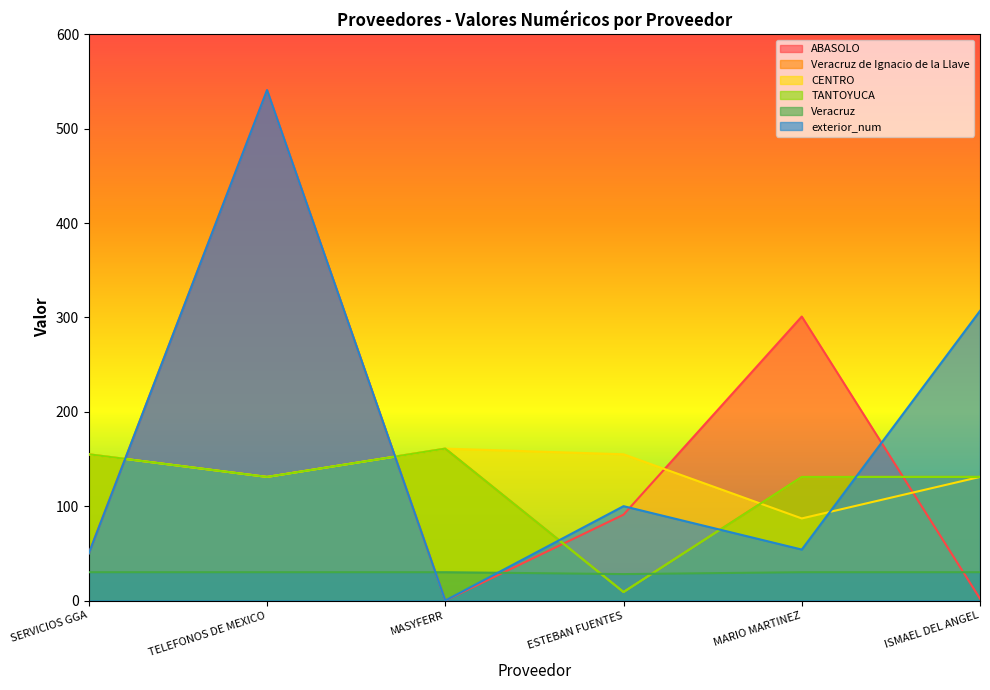

At how many categories does at least one series exceed 98?

6